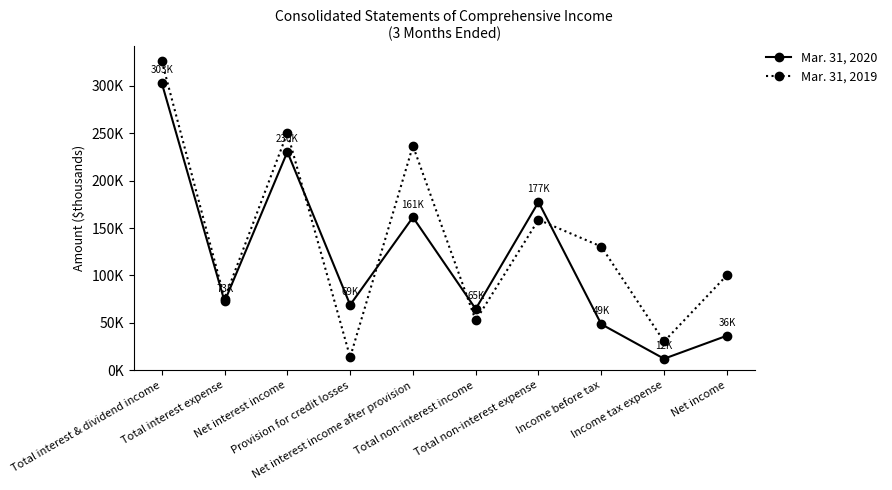

Which series has the largest range (max minus min)?

Mar. 31, 2019